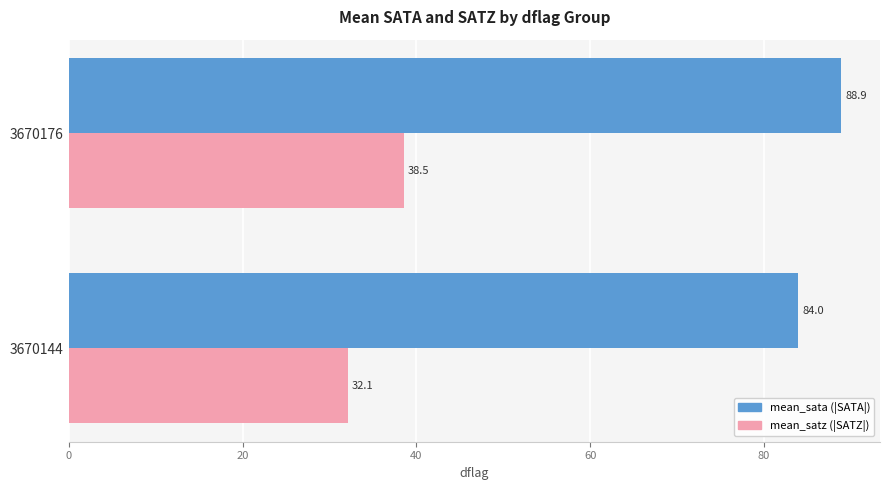

What is the spread (max minus min) of values at 3670176?

50.4